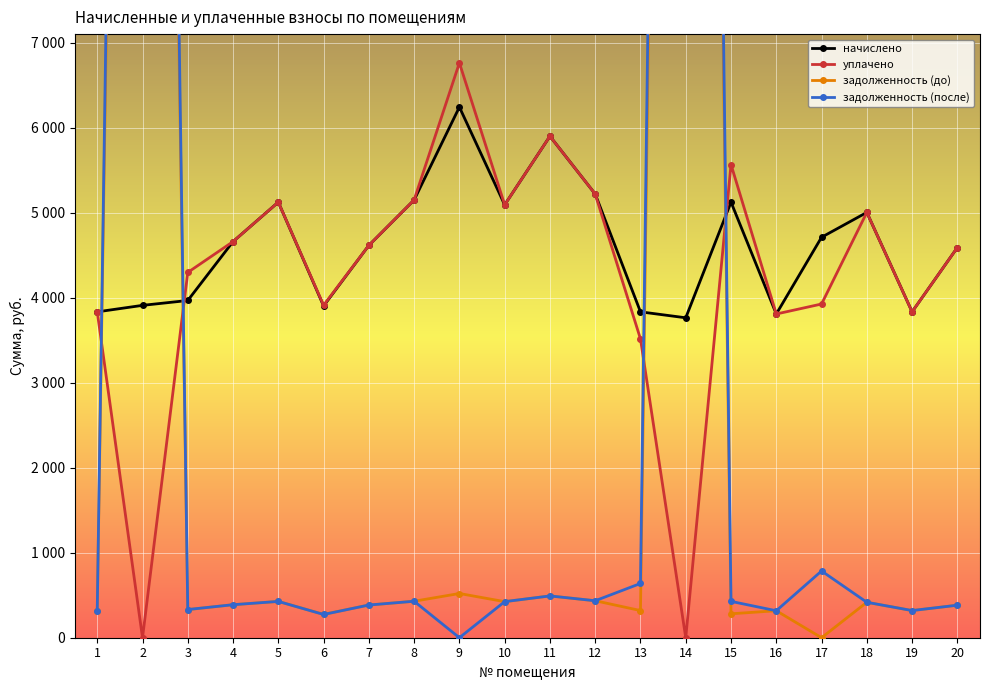

What is the value of the задолженность (до) point at the 12th from the left?

435.1